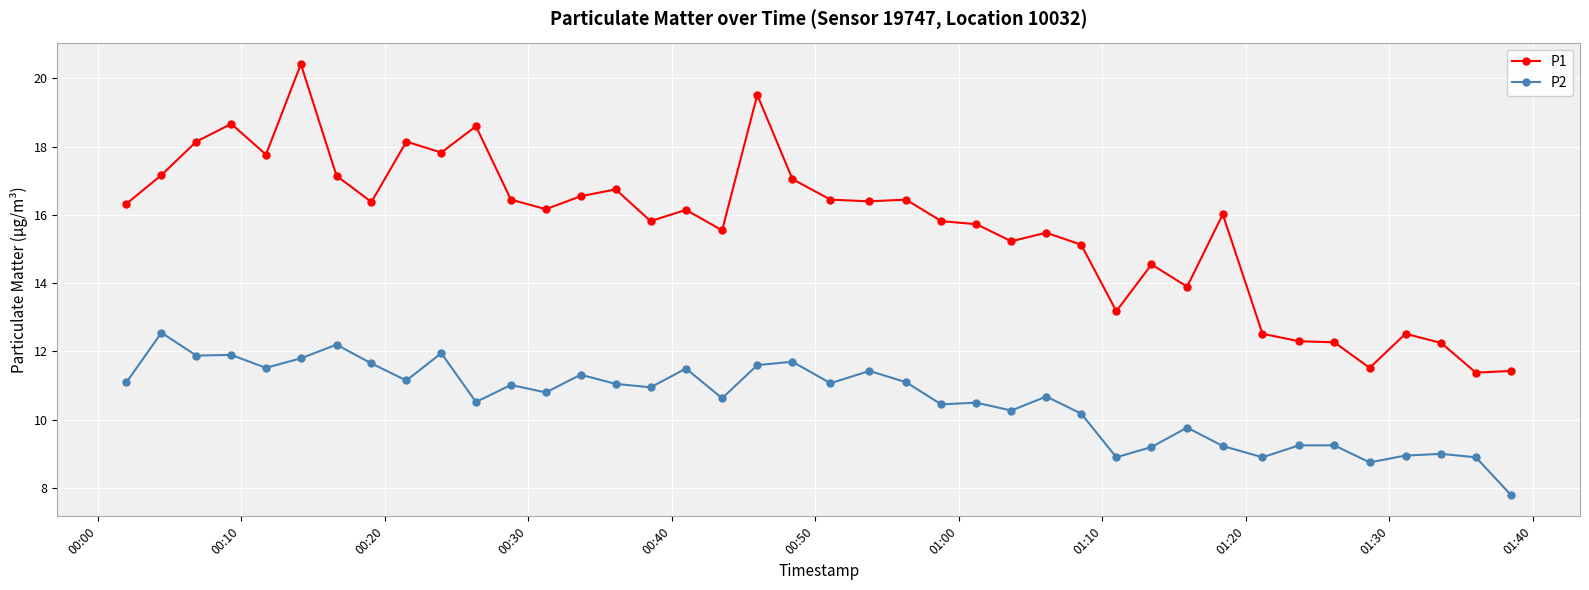

List the series in order of their peak value, lowest first.

P2, P1